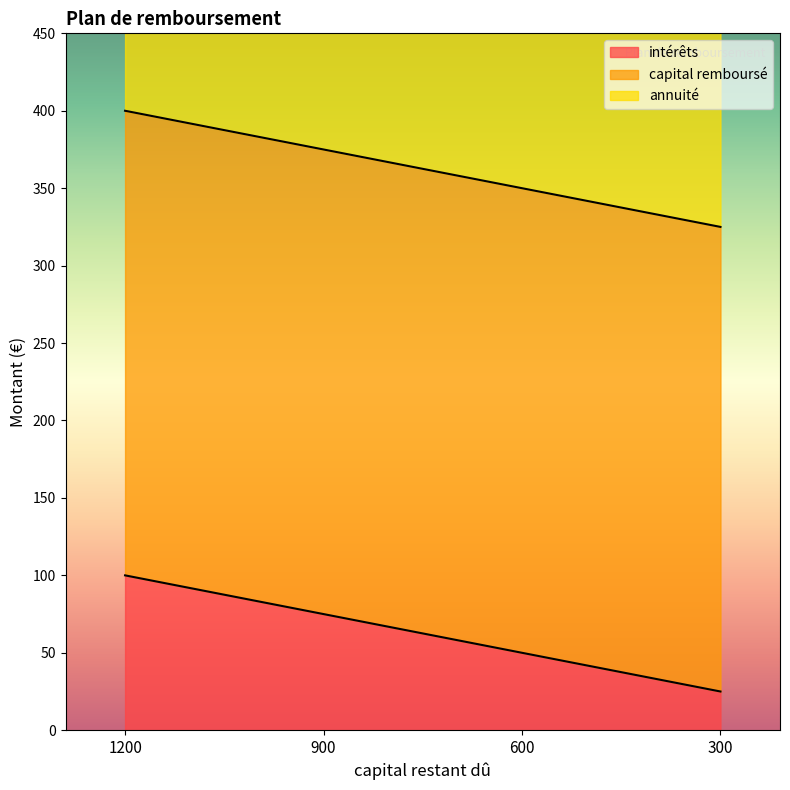

True or false: intérêts has more than 0 points higher than both neighbors.

False